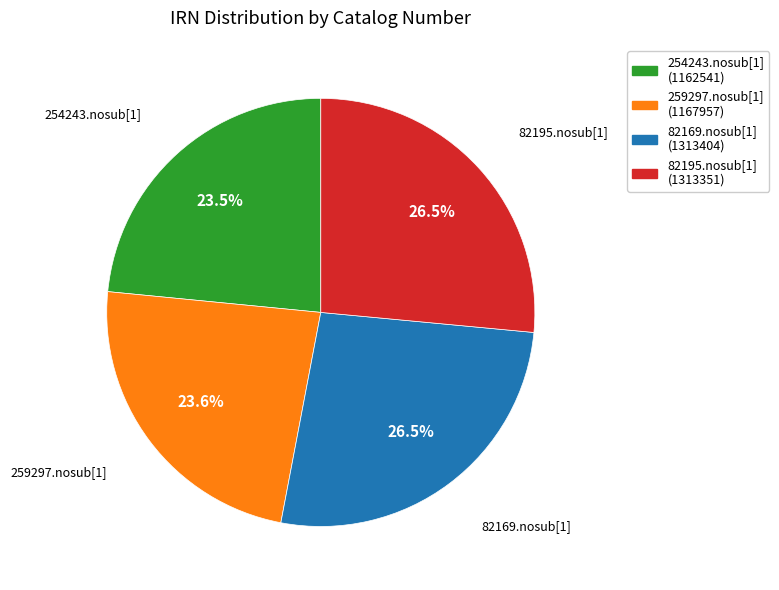

True or false: 254243.nosub[1] accounts for 33% of the total.

False